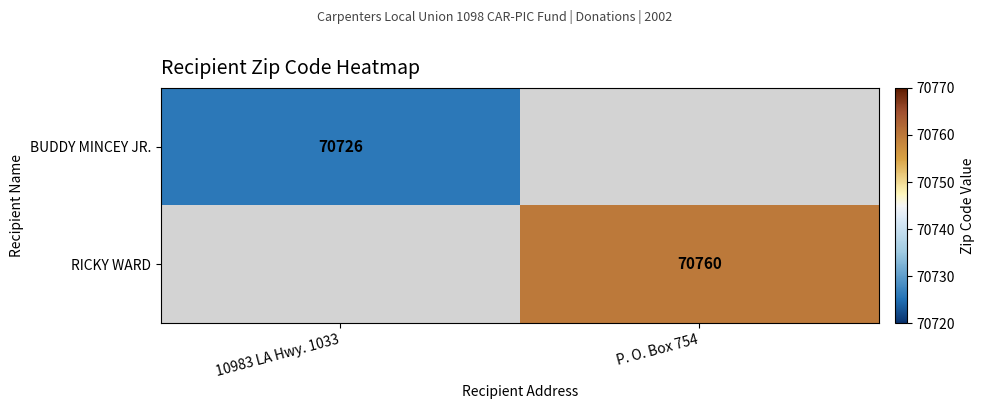

True or false: BUDDY MINCEY JR. has a value of 70726 at 10983 LA Hwy. 1033.

True